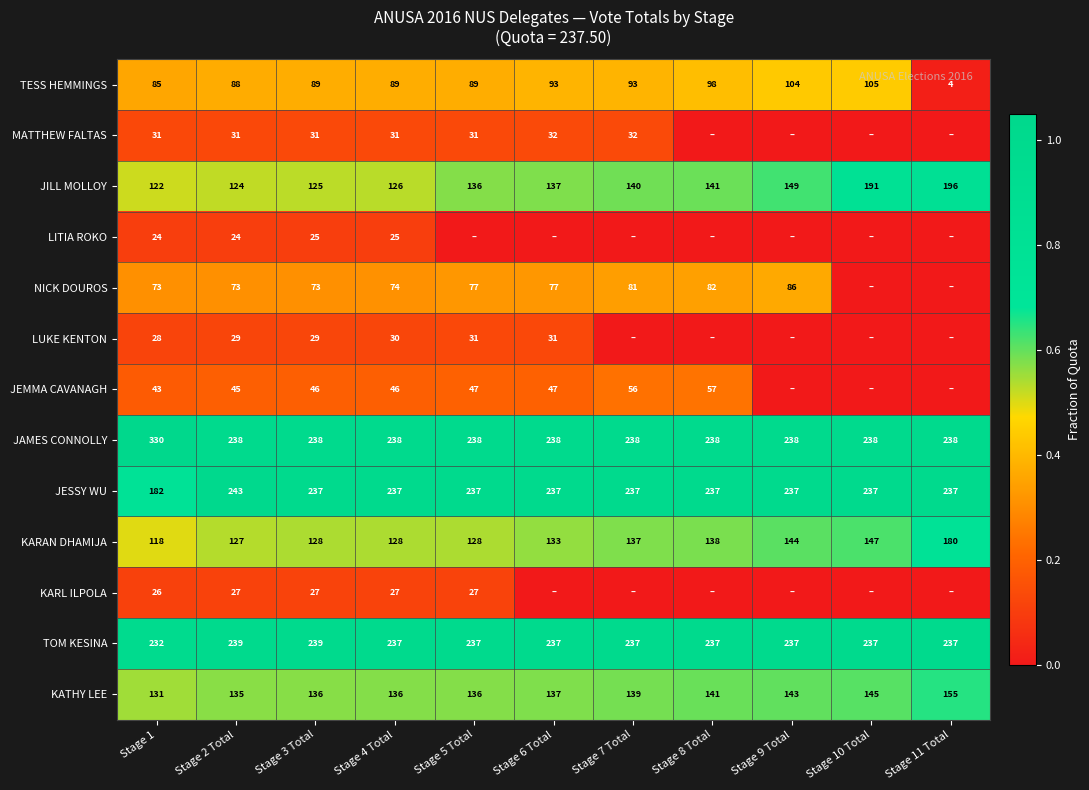

True or false: JAMES CONNOLLY has a value of 238 at Stage 9 Total.

True